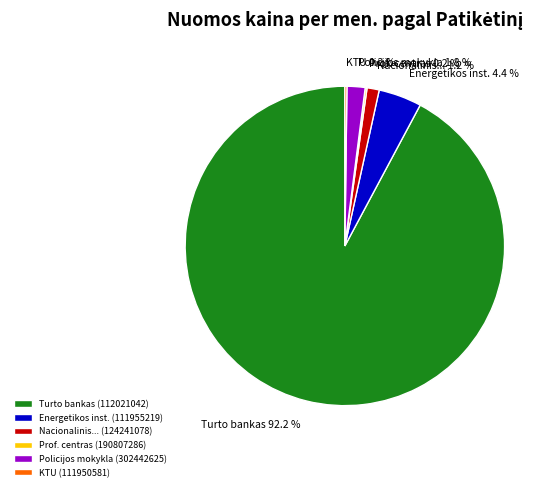

What is the largest slice in the pie chart?

Turto bankas (112021042)